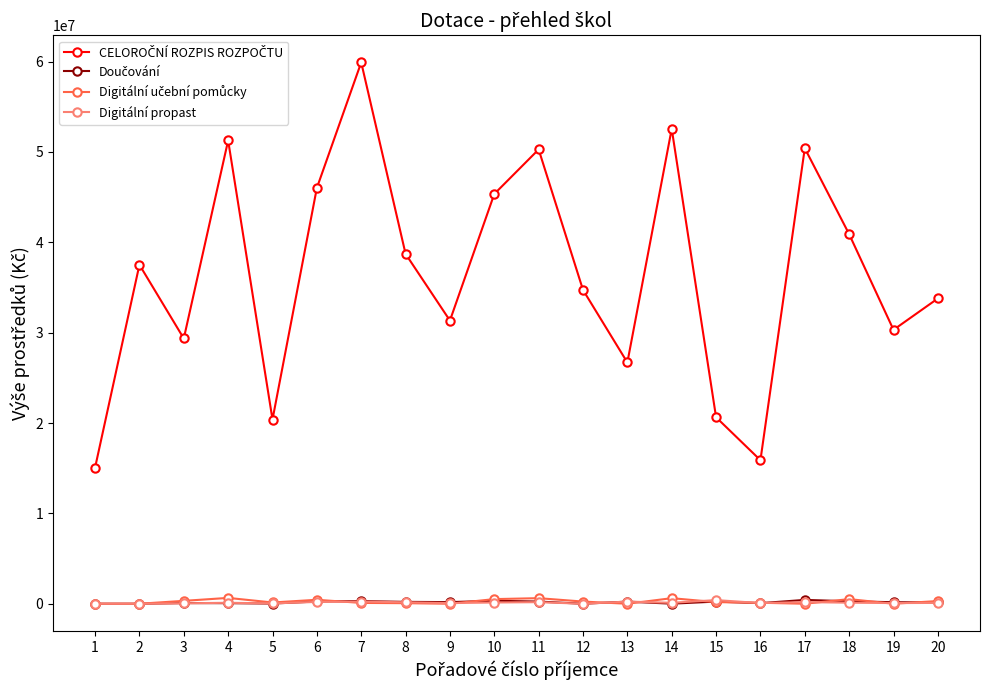

At which category is the sum across all series the highest?

7